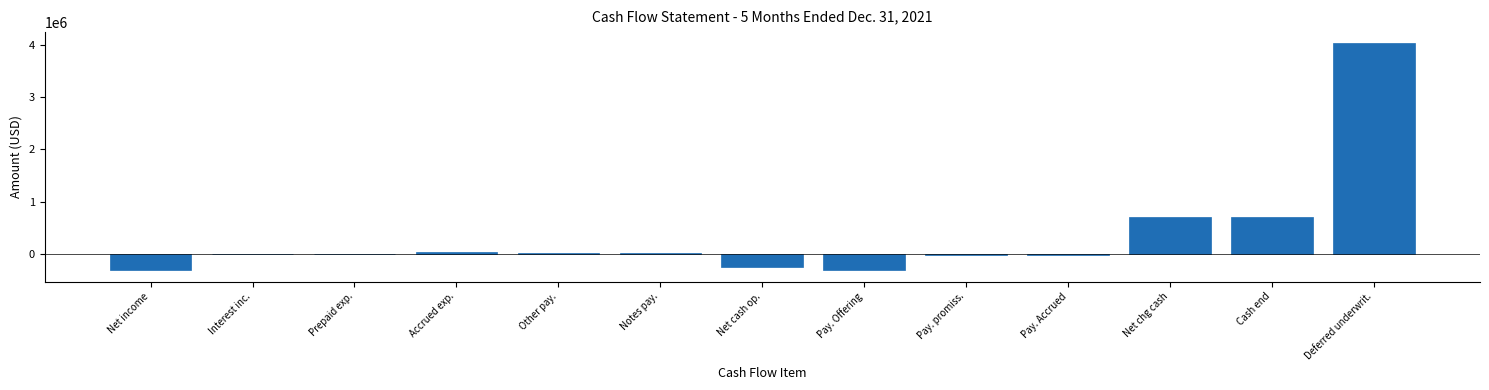

What is the change in value from Net cash op. to Cash end?

+957080